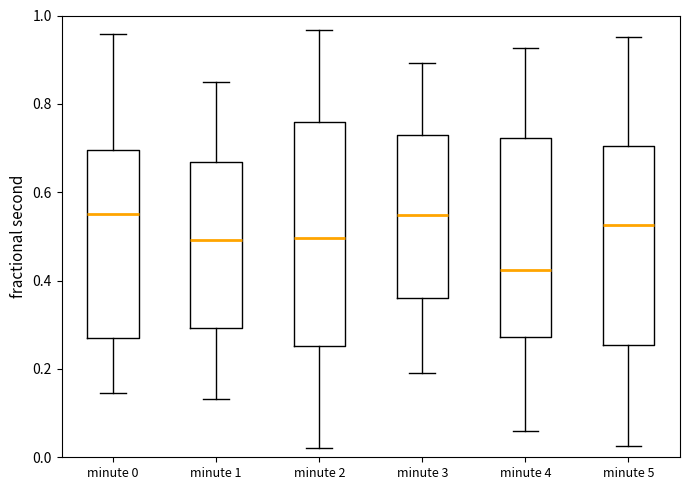

Comparing the boxes themselves (not the whiskers), which one is the tallest?

minute 2